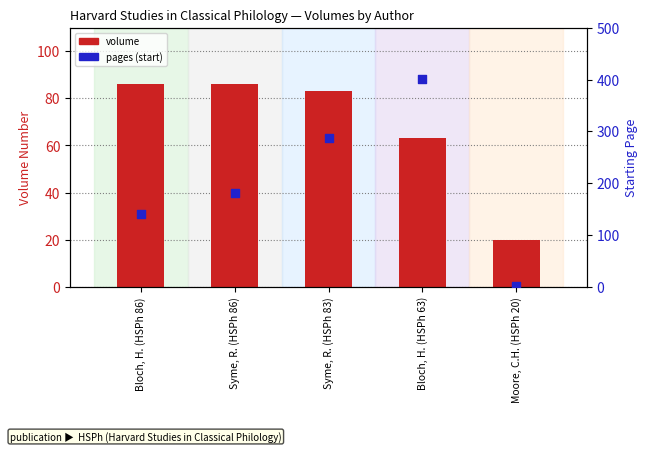

What are all the series names shown in the legend?

volume, pages (start)